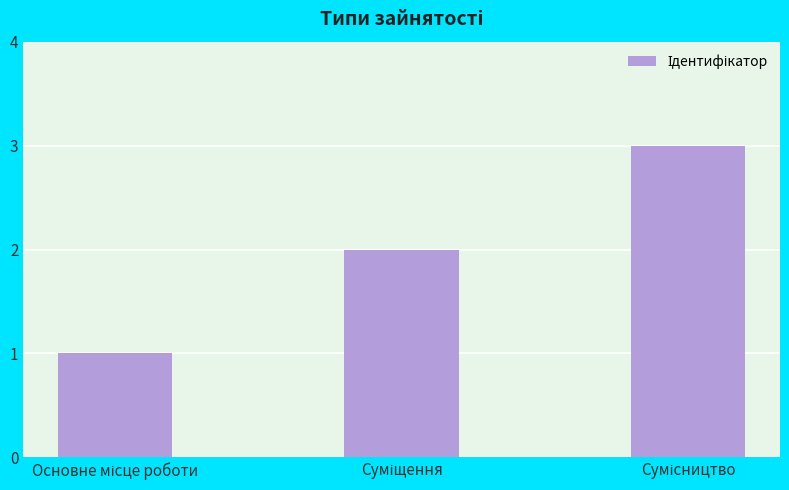

What is the maximum value shown in the chart?

3